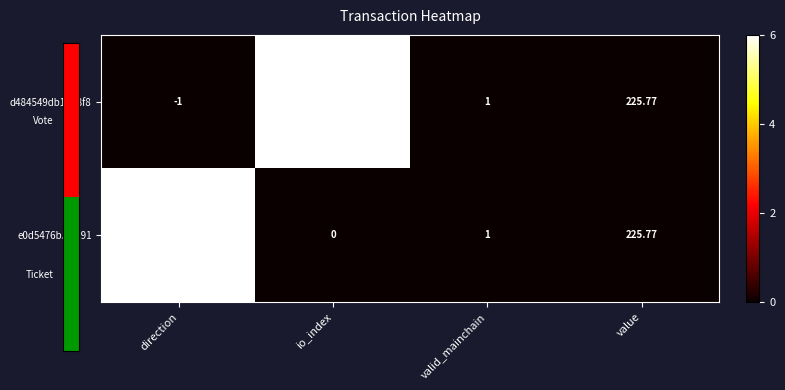

At which category is the sum across all series the highest?

value